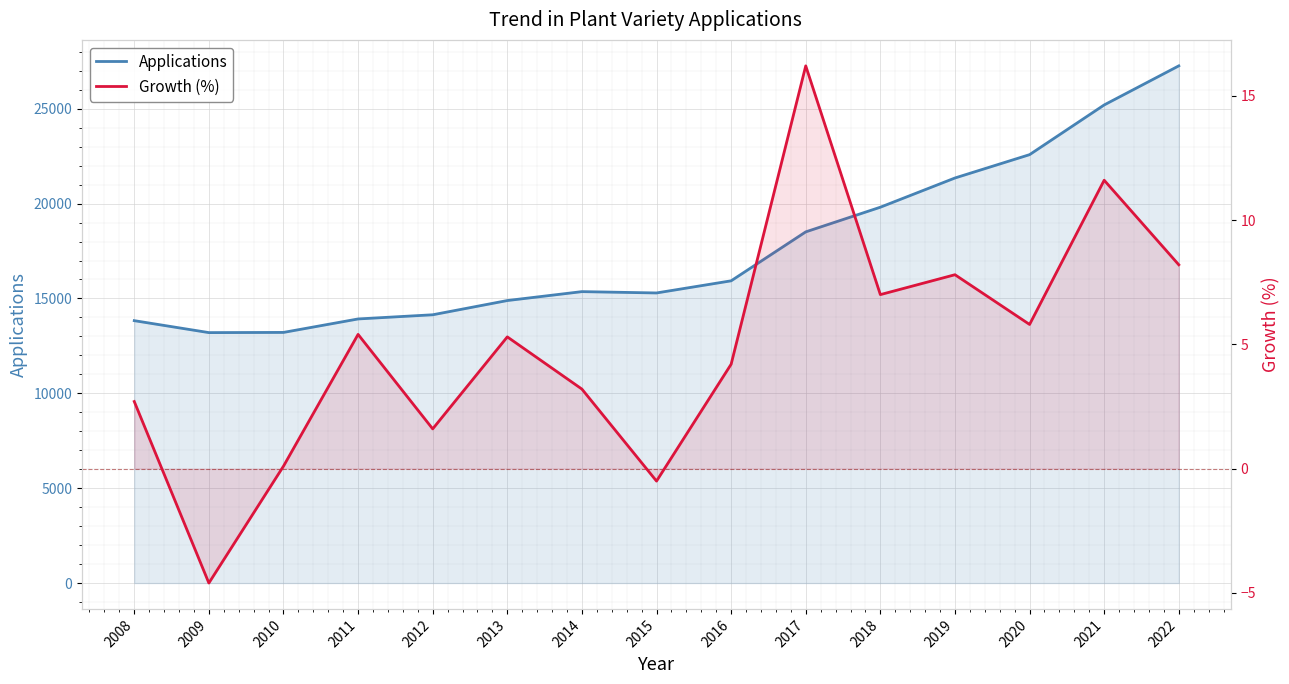

At which category does the chart reach its minimum across all series?

2009